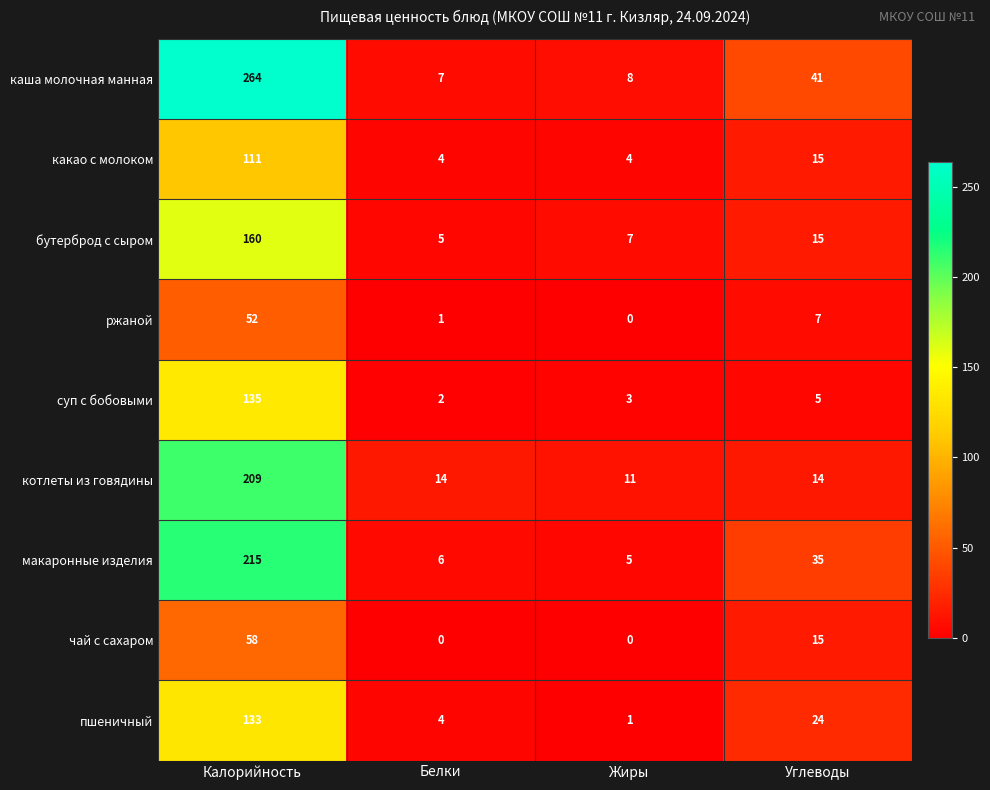

Which series has the largest range (max minus min)?

каша молочная манная